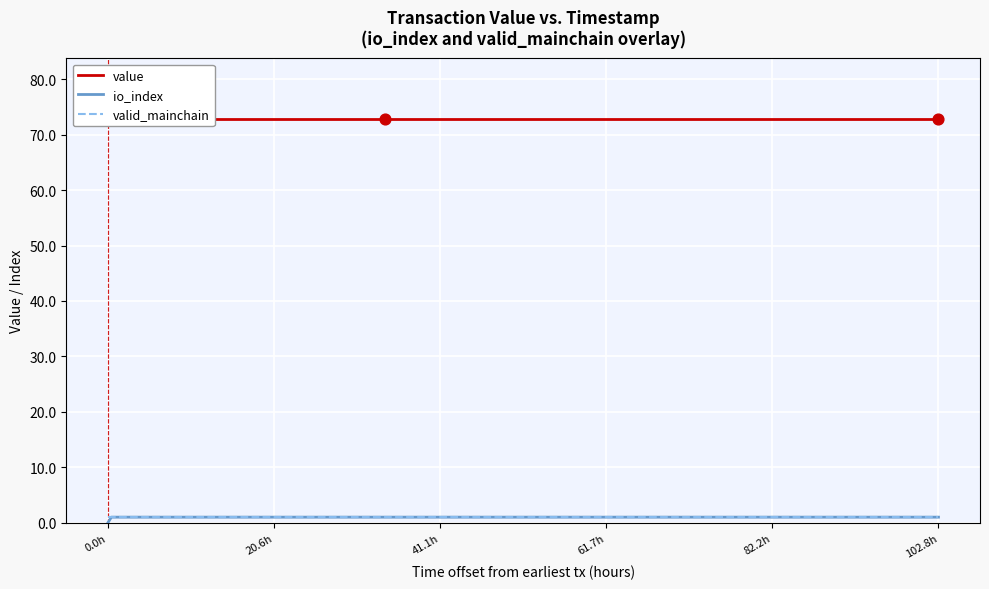

What are all the series names shown in the legend?

value, io_index, valid_mainchain